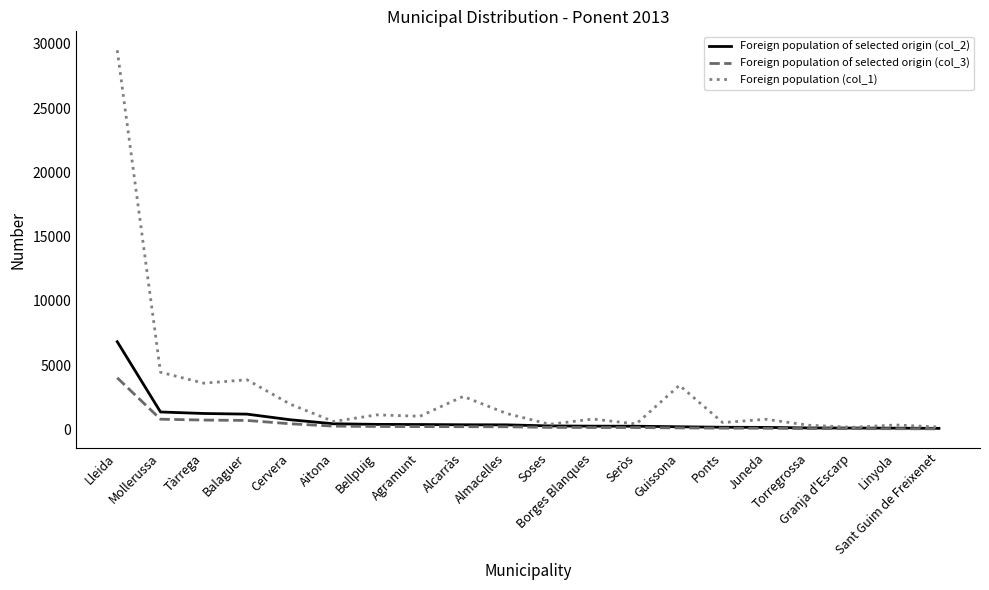

What is the difference between the maximum and minimum values in the Foreign population of selected origin (col_3) series?

3966